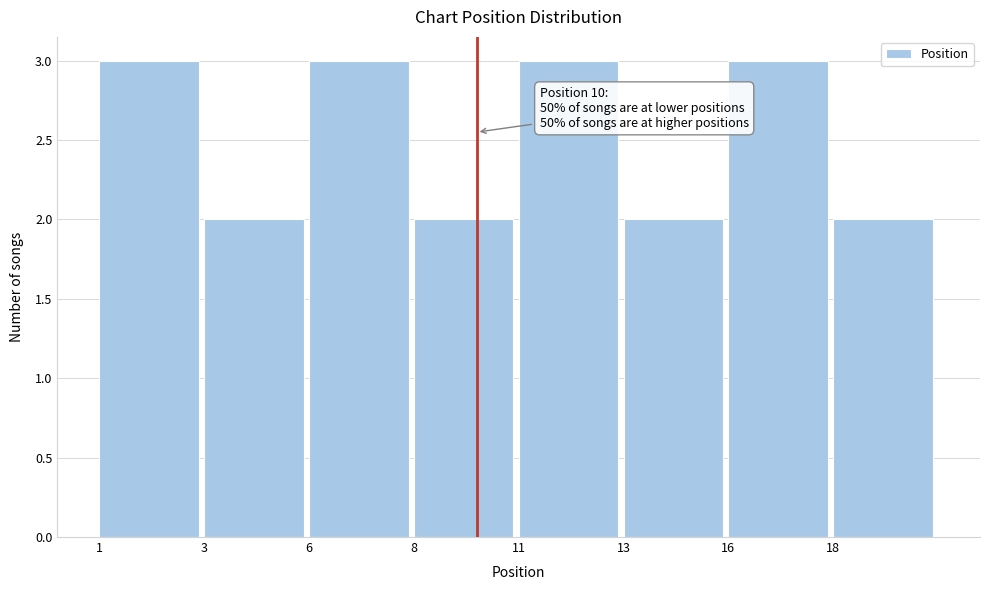

Reading left to right, list all the values displayed in this chart.

3	2	3	2	3	2	3	2